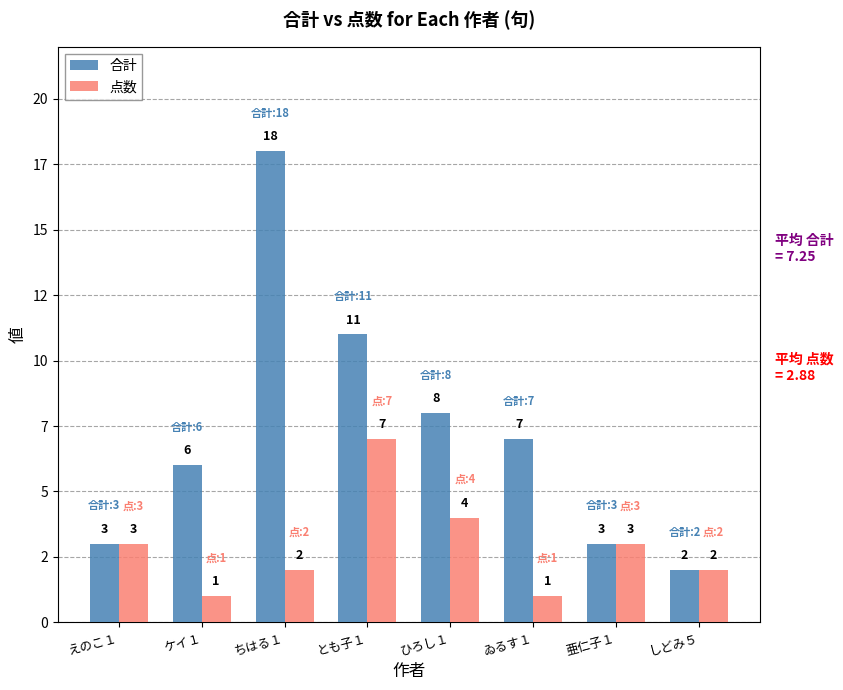

What are all the series names shown in the legend?

合計, 点数